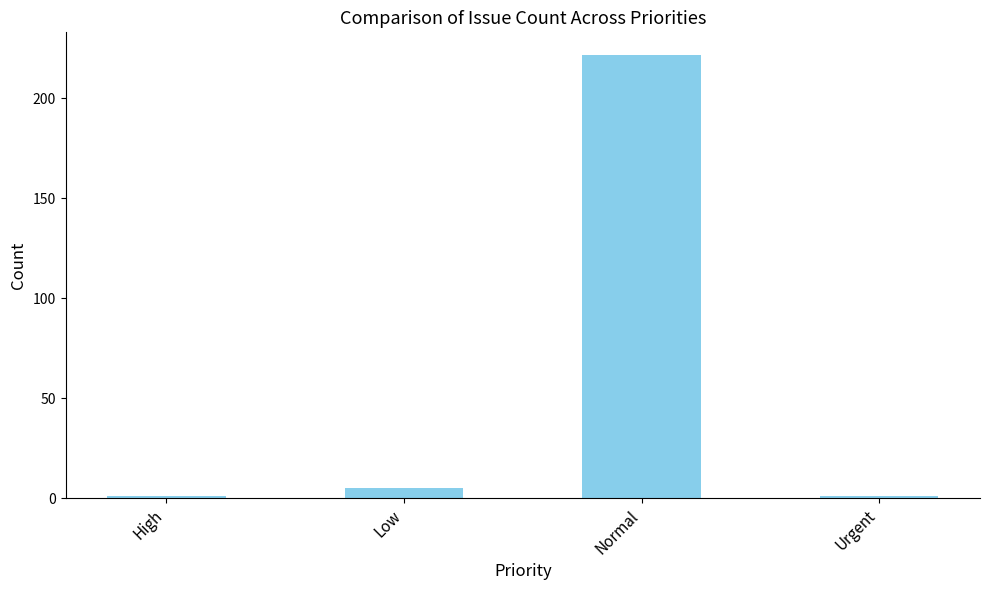

Is it true that the value at Low is 5?

True